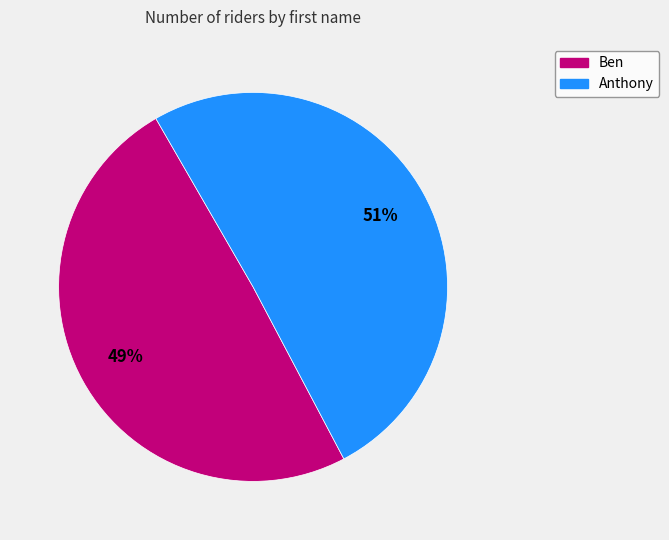

What is the largest slice in the pie chart?

Anthony